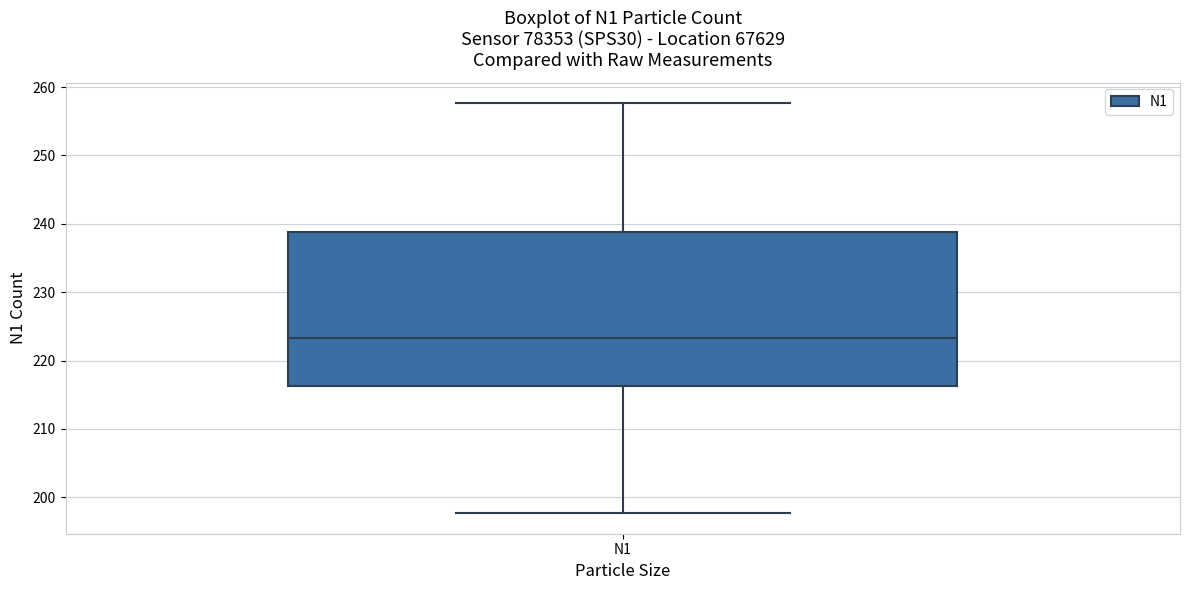

Read this box plot against the y-axis: the position of the median line, the range covered by the box, and the ends of both whiskers. The values are not printed on the chart, so give them approximately, as read against the axis.

median 223, box 216 to 239, whiskers 198 to 258